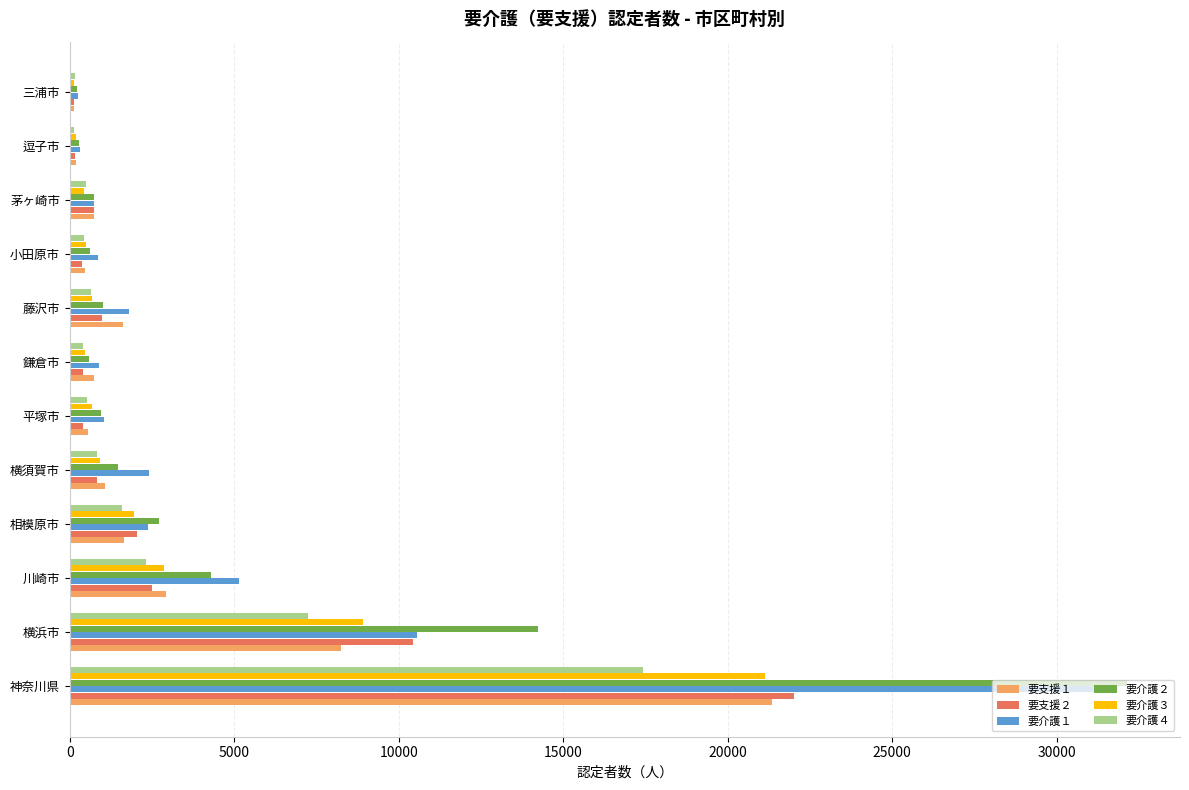

Which category has the highest value in the 要介護３ series?

神奈川県